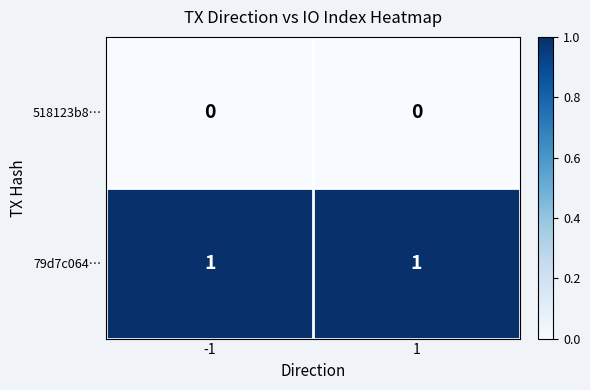

Reading right to left, transcribe all the data shown in this chart.

518123b8…: 1=0	-1=0
79d7c064…: 1=1	-1=1